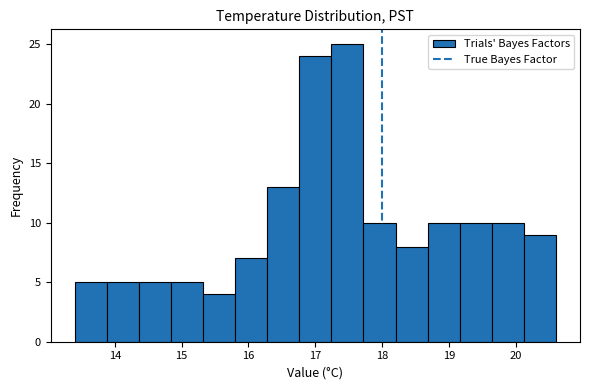

Reading left to right, transcribe this chart: for each bar, give the range it covers on the x-axis and its height. Neither the bar edges nor the heights are printed on the chart, so give them approximately, as read against the axes.

13.40 to 13.88: 5
13.88 to 14.36: 5
14.36 to 14.84: 5
14.84 to 15.32: 5
15.32 to 15.80: 4
15.80 to 16.28: 7
16.28 to 16.76: 13
16.76 to 17.24: 24
17.24 to 17.72: 25
17.72 to 18.20: 10
18.20 to 18.68: 8
18.68 to 19.16: 10
19.16 to 19.64: 10
19.64 to 20.12: 10
20.12 to 20.60: 9